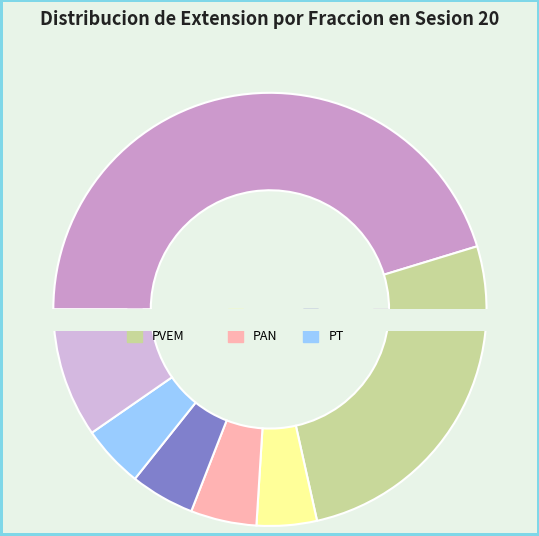

Count the number of slices in the pie.

7